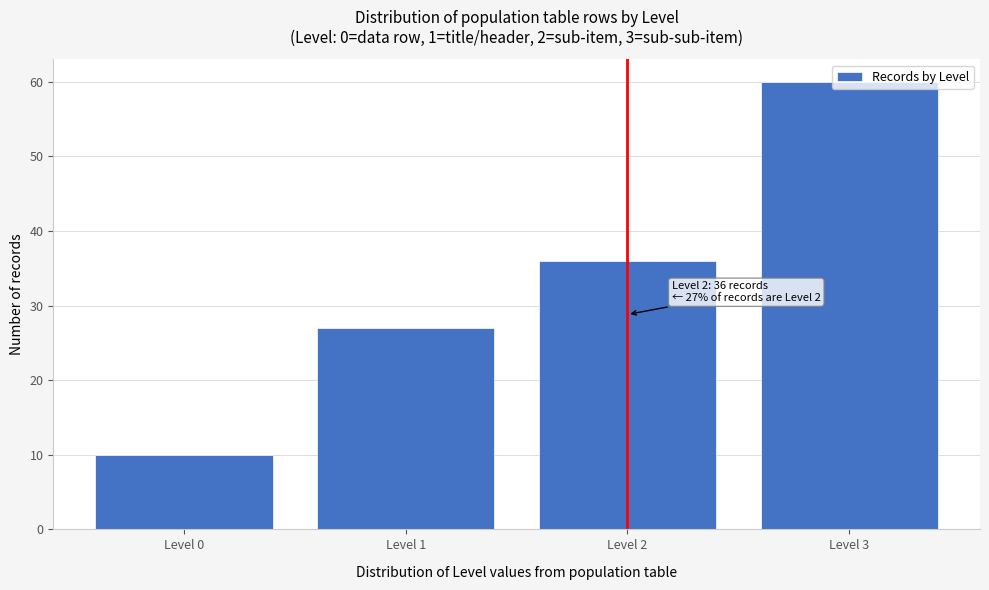

What is the value of the 2nd bar from the left?

27